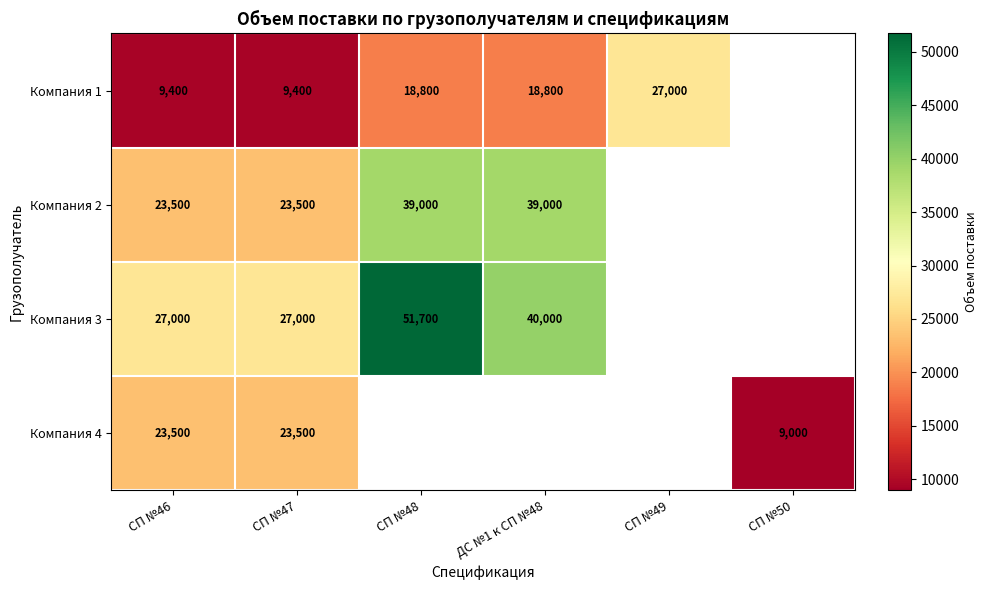

How many series are shown in this chart?

4